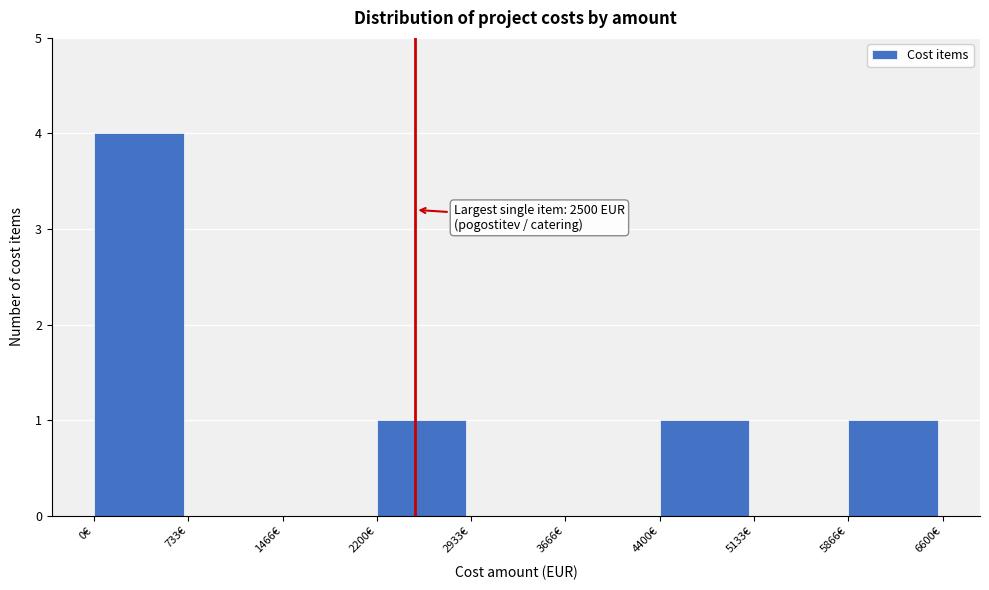

Over which range of the x-axis is the bar tallest?

0 to 700